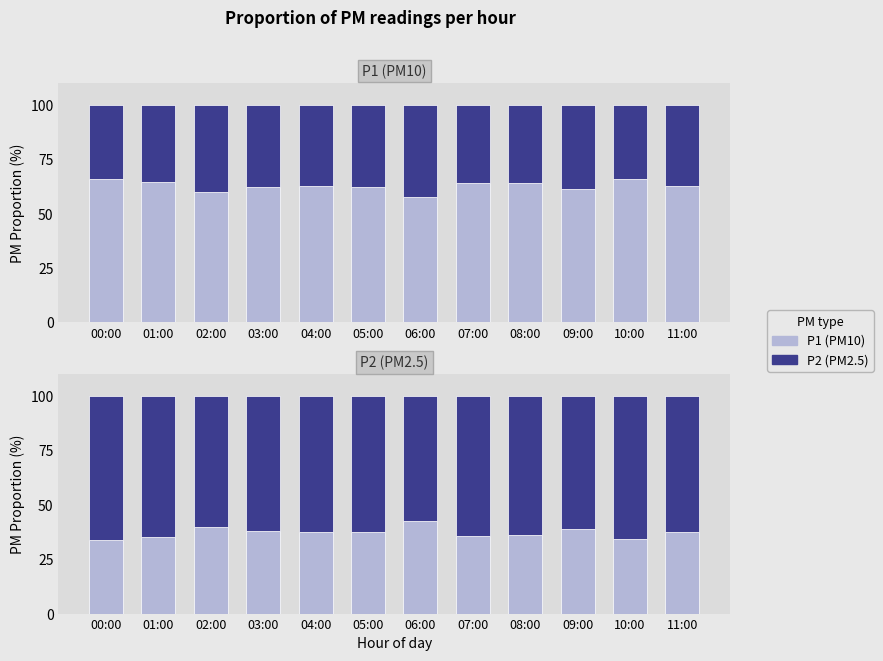

What is the highest value of the P1 (PM10) series?

66.0